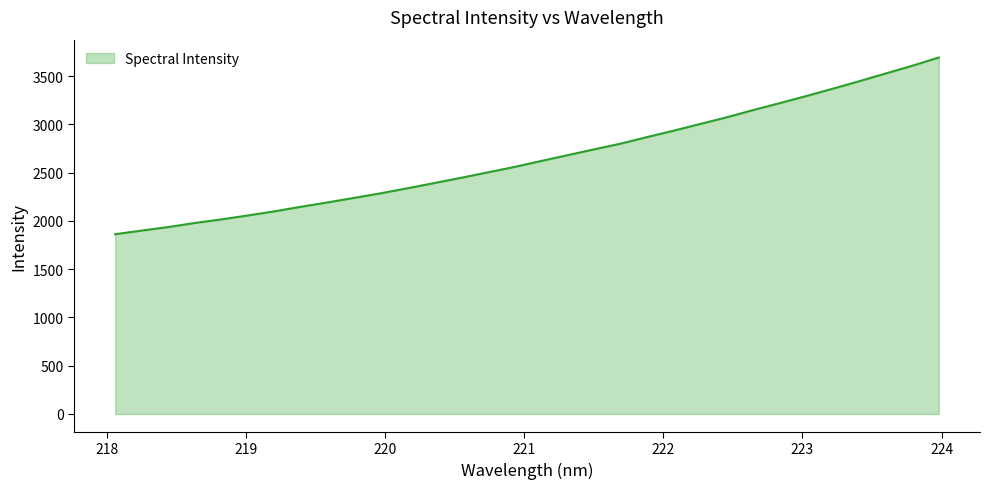

How many values are below 2620?

16